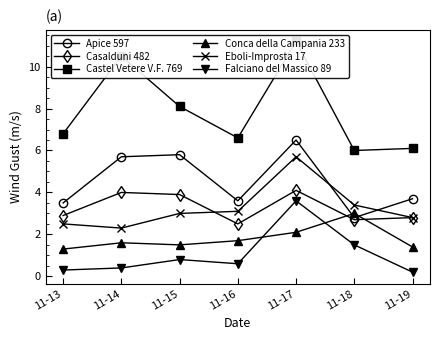

At how many categories does at least one series exceed 9?

2